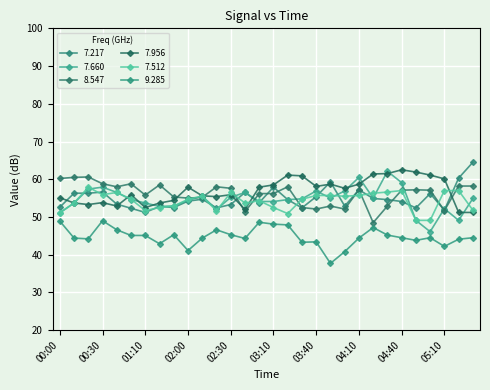

What is the average value of the 7.512 series?

54.3